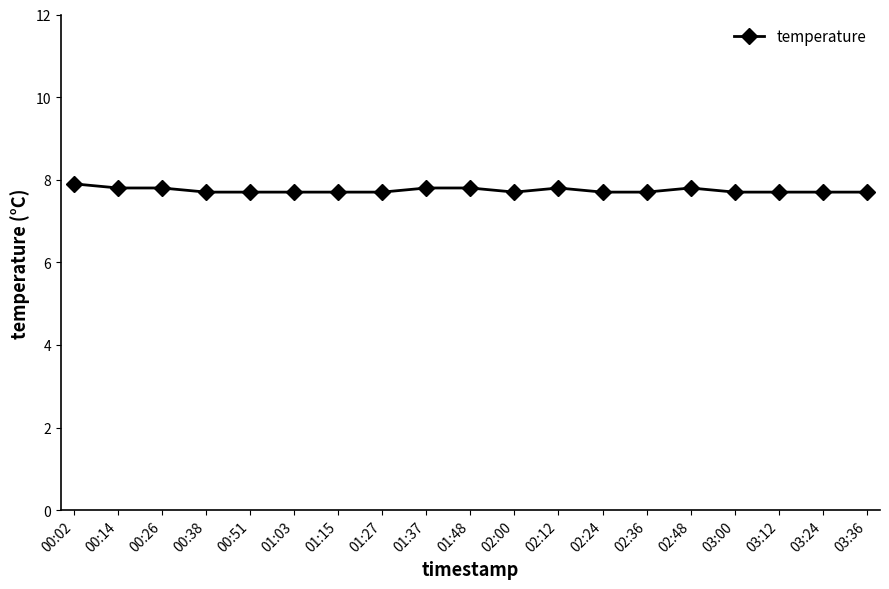

Count the number of categories in the chart.

19